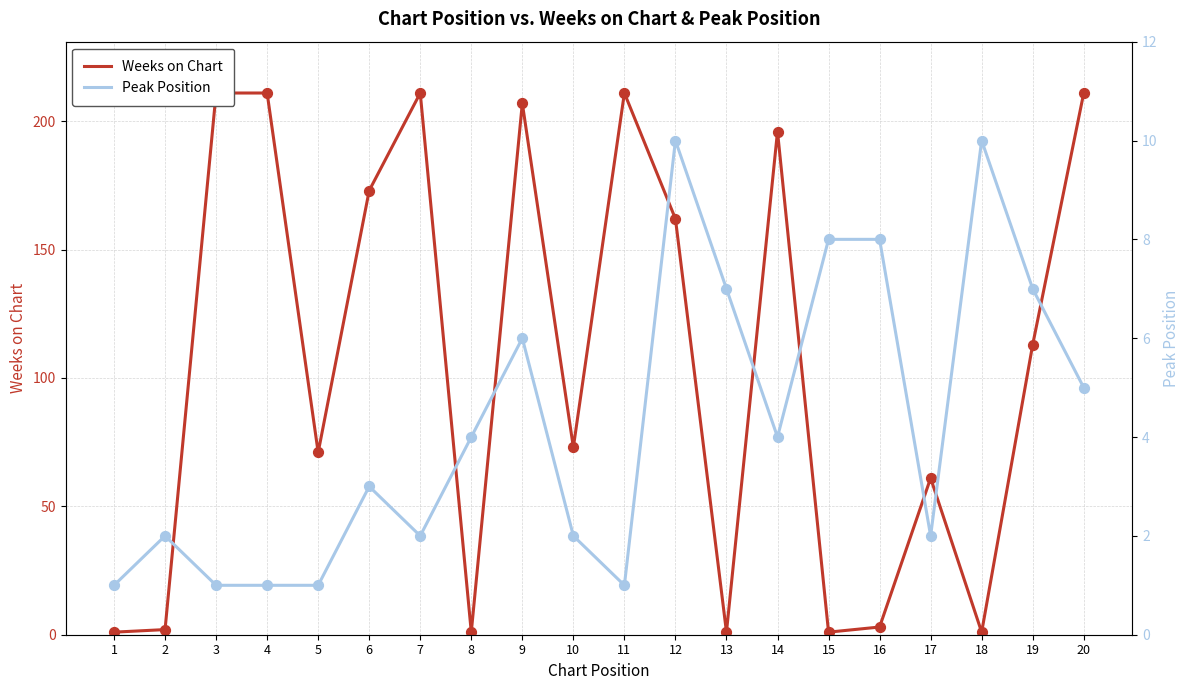

Which series reaches the minimum Y coordinate?

Weeks on Chart